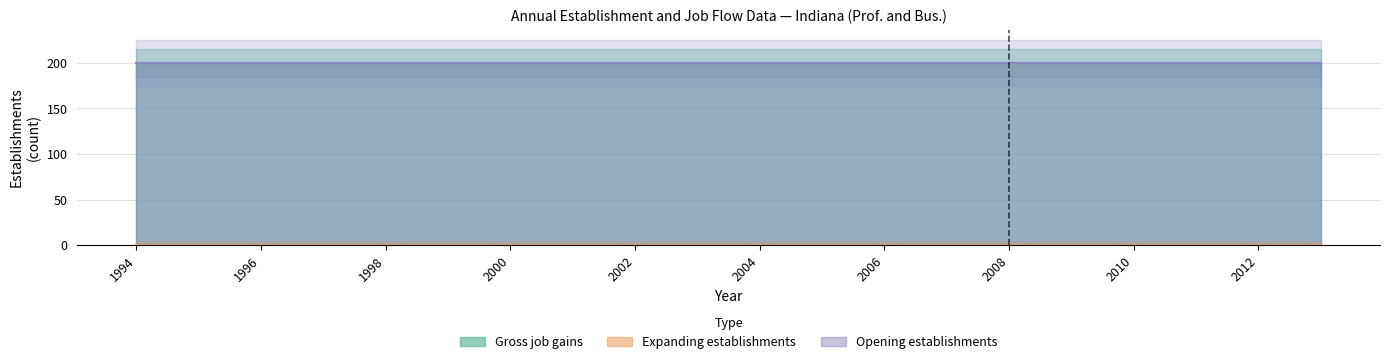

What position from the left is 2004?

6